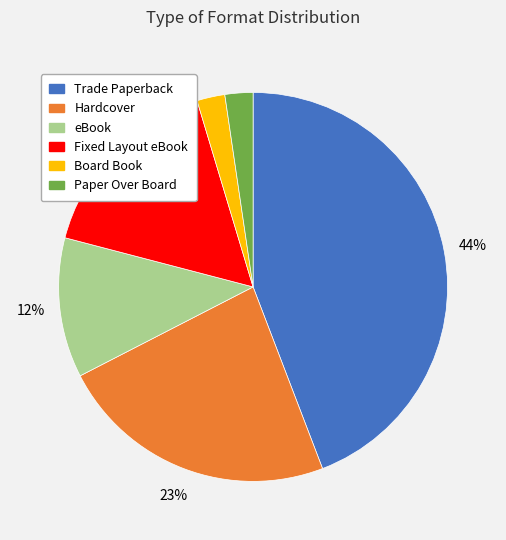

Which category has the biggest portion of the pie?

Trade Paperback